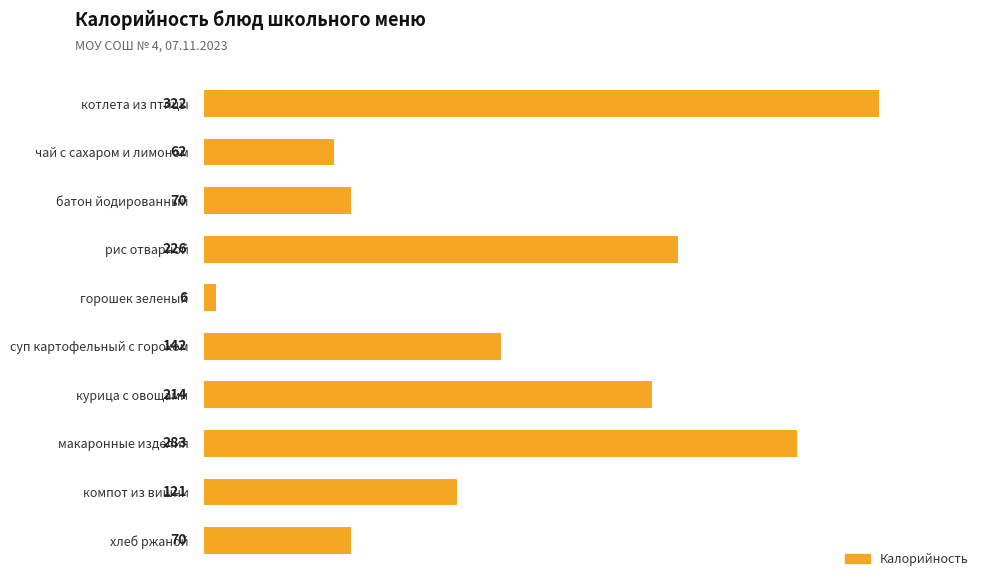

What position from the bottom is батон йодированный?

8